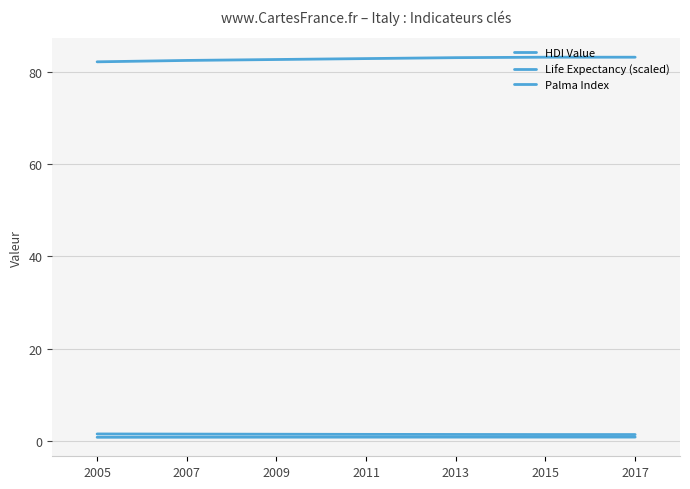

At which category is the sum across all series the highest?

2017